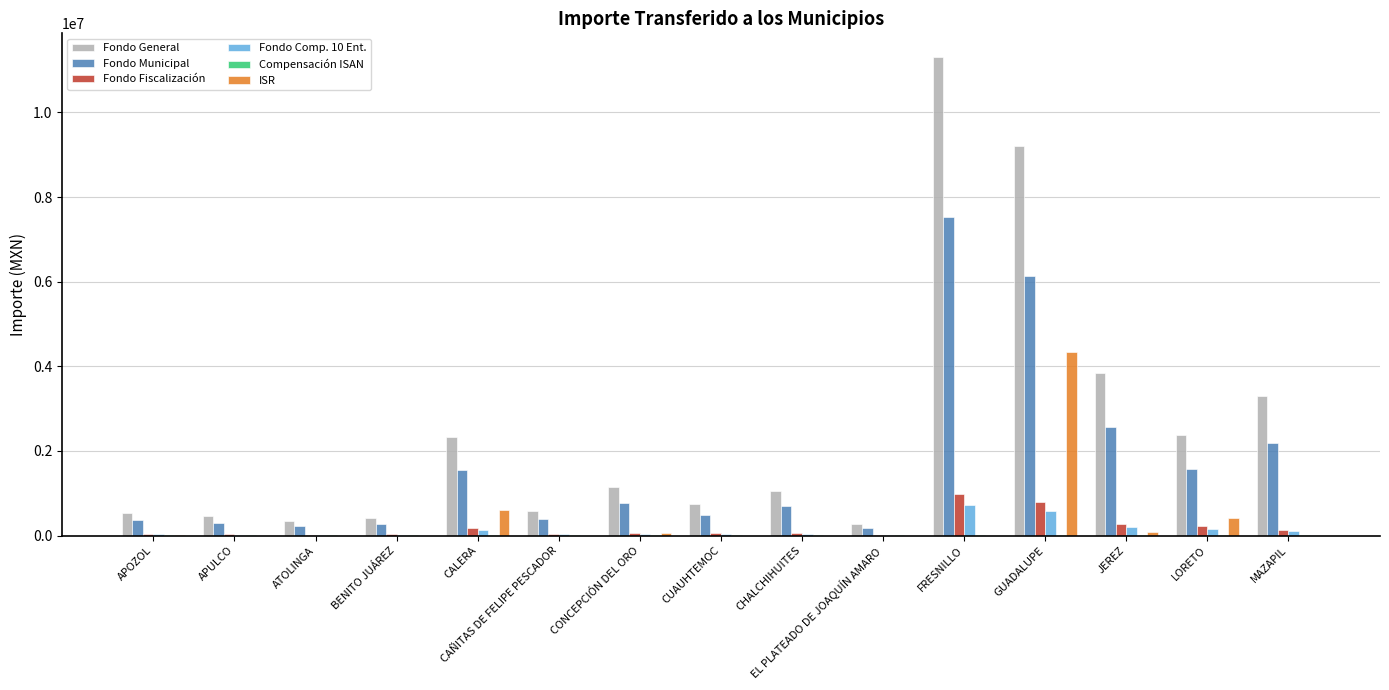

The value of ISR at ATOLINGA is 2542349. True or false?

False